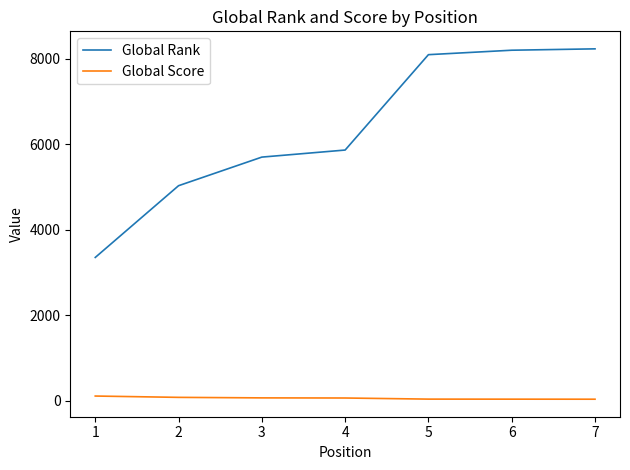

What is the total value across all series at 5?

8139